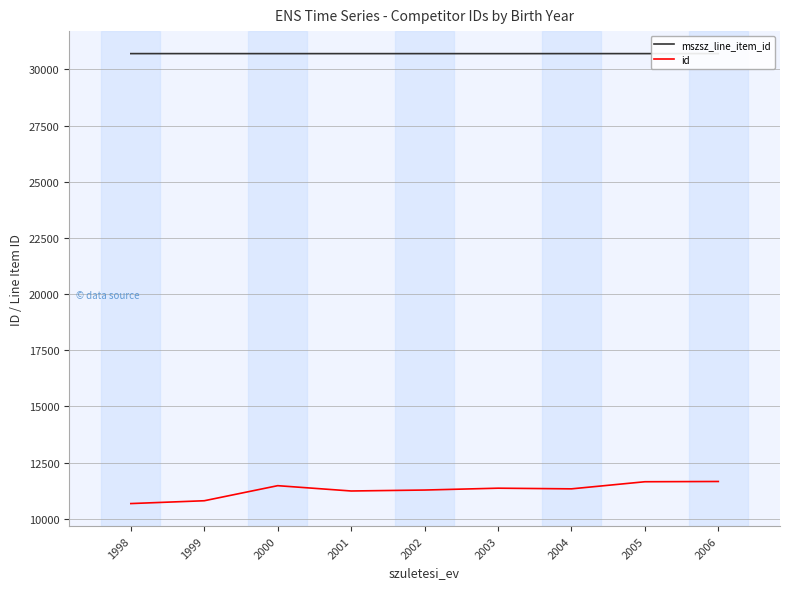

Where is id nearest to the value 11171?

2001